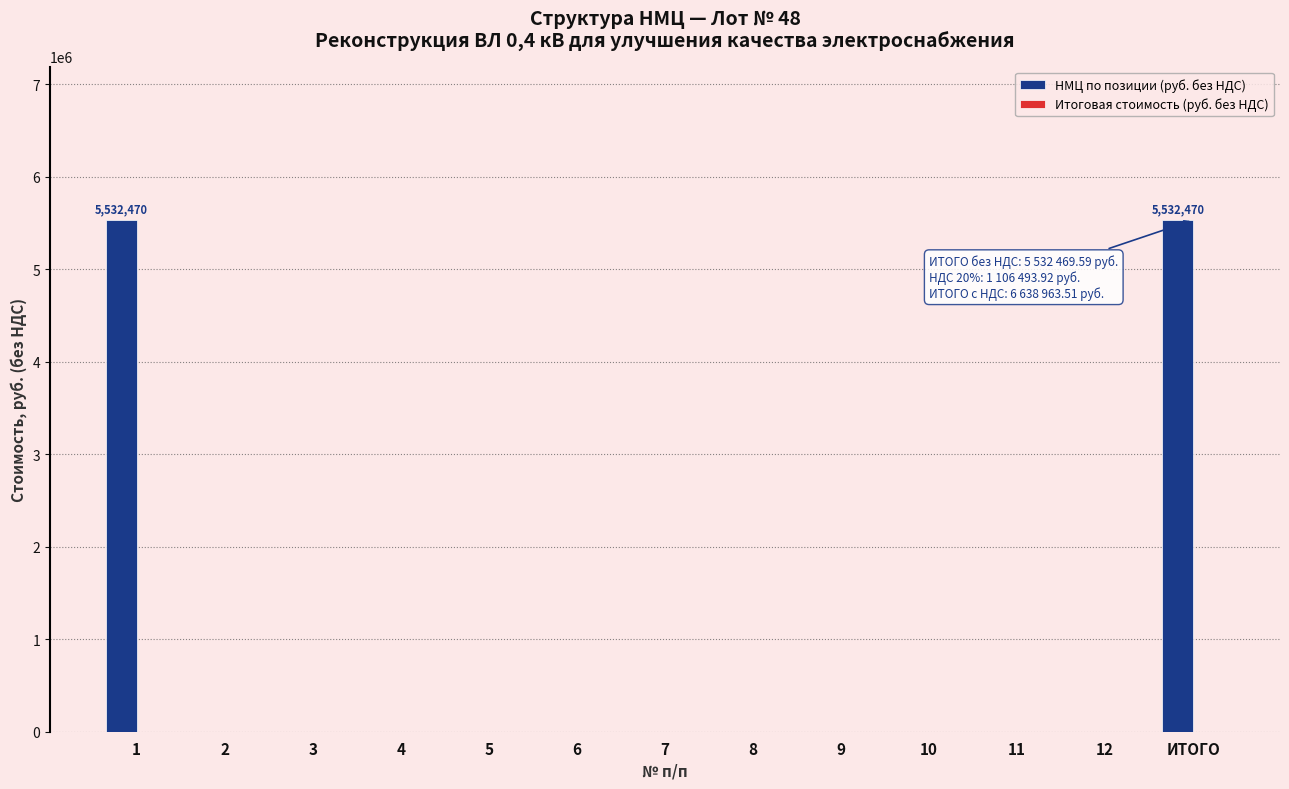

Is it true that the value at 11 is 0.0?

True